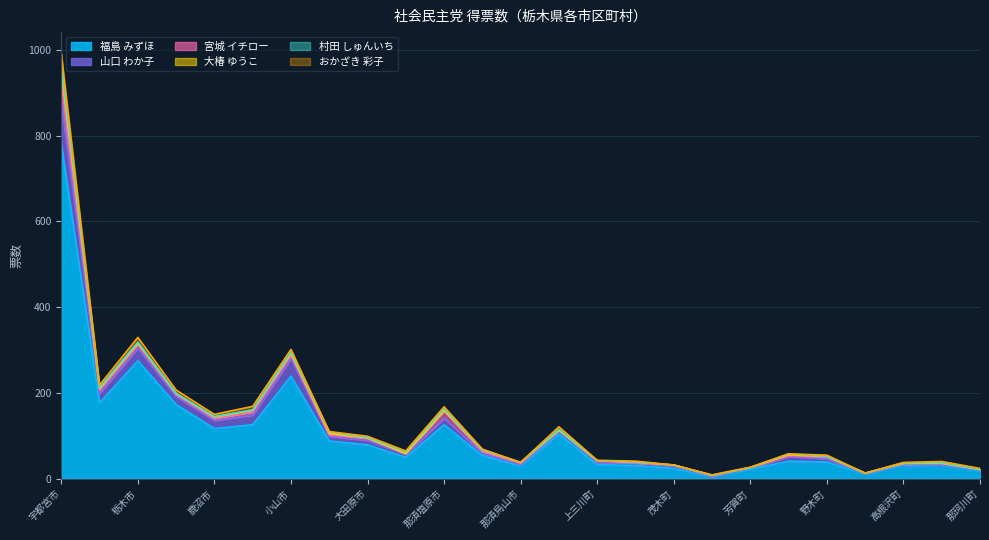

The value of 福島 みずほ at 那須町 is 16.7. True or false?

False